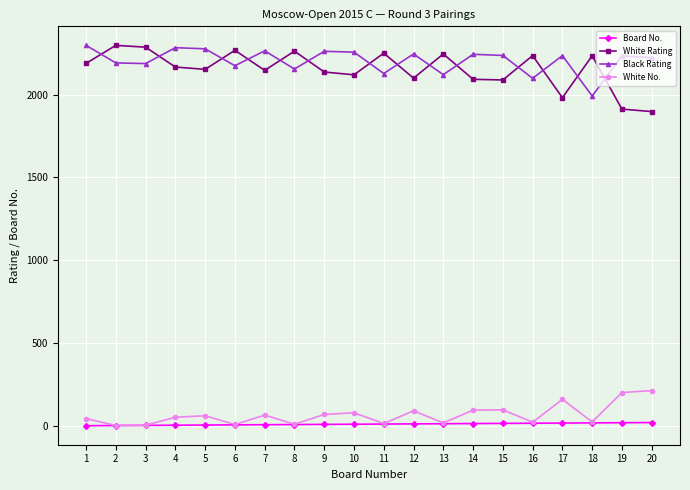

Which series has the largest range (max minus min)?

White Rating